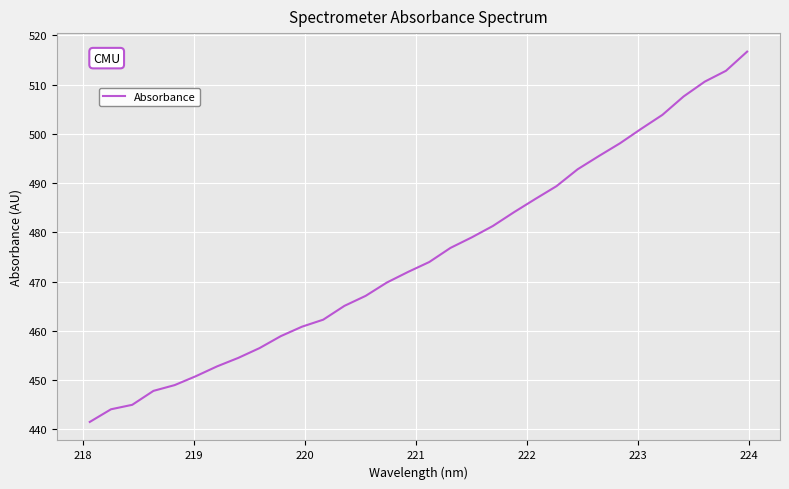

What is the smallest value displayed?

441.5